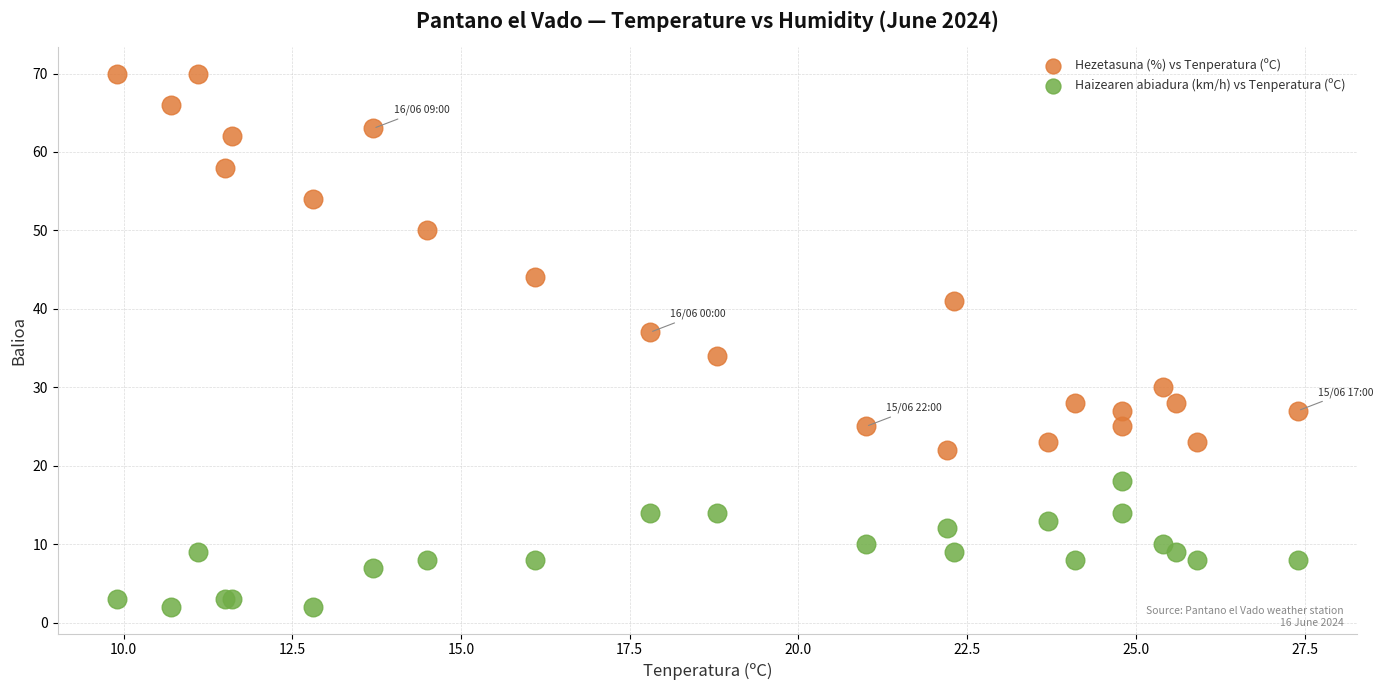

Which series contains the highest Y value?

Hezetasuna (%) vs Tenperatura (ºC)